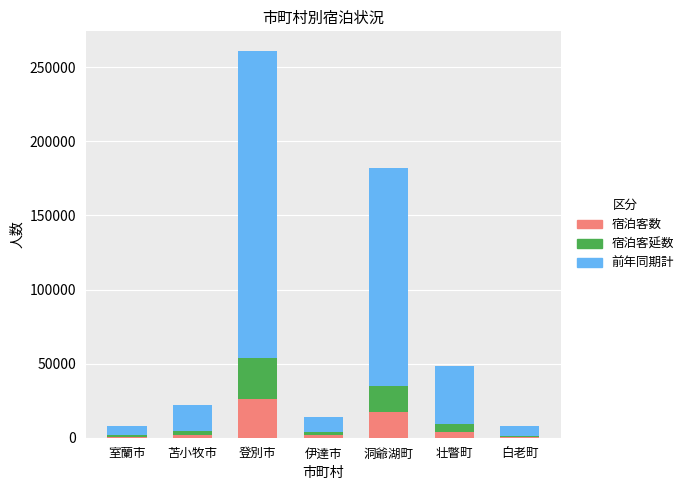

What are all the series names shown in the legend?

宿泊客数, 宿泊客延数, 前年同期計